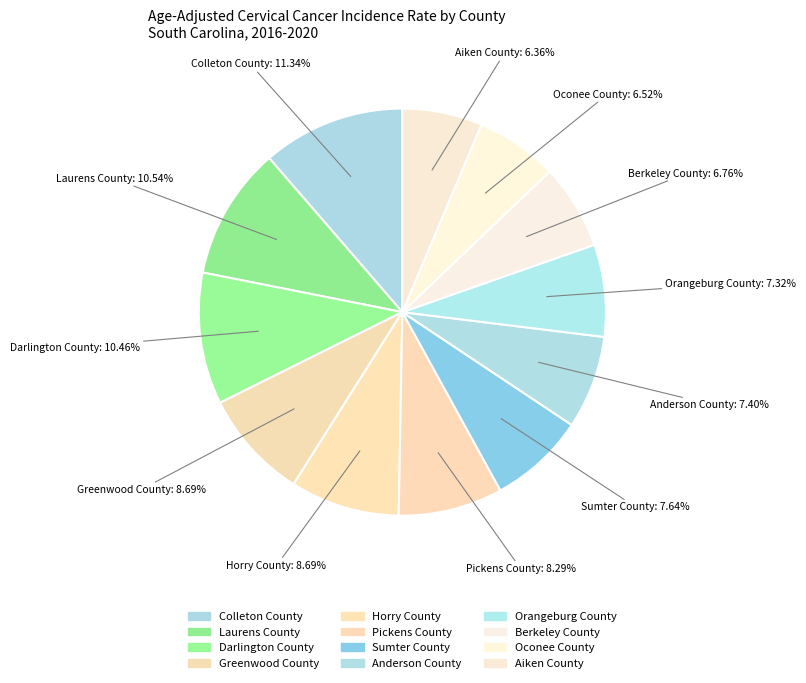

How many segments does this pie chart have?

12